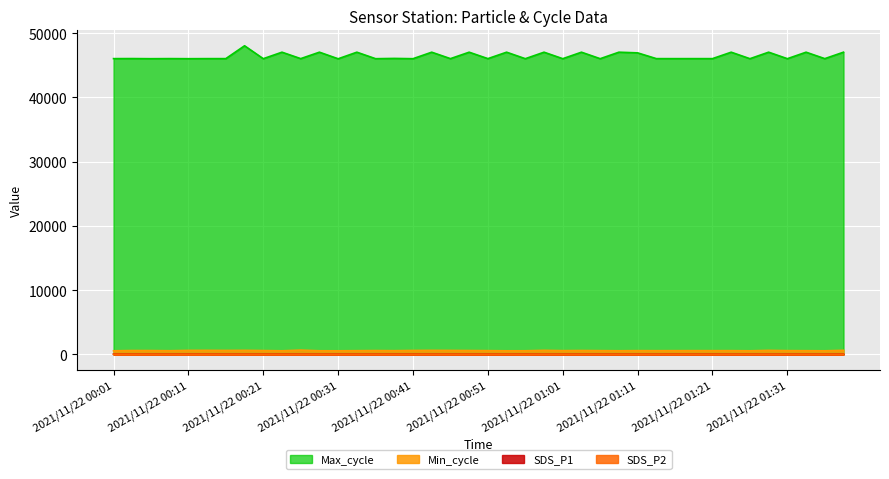

What are all the series names shown in the legend?

Max_cycle, Min_cycle, SDS_P1, SDS_P2